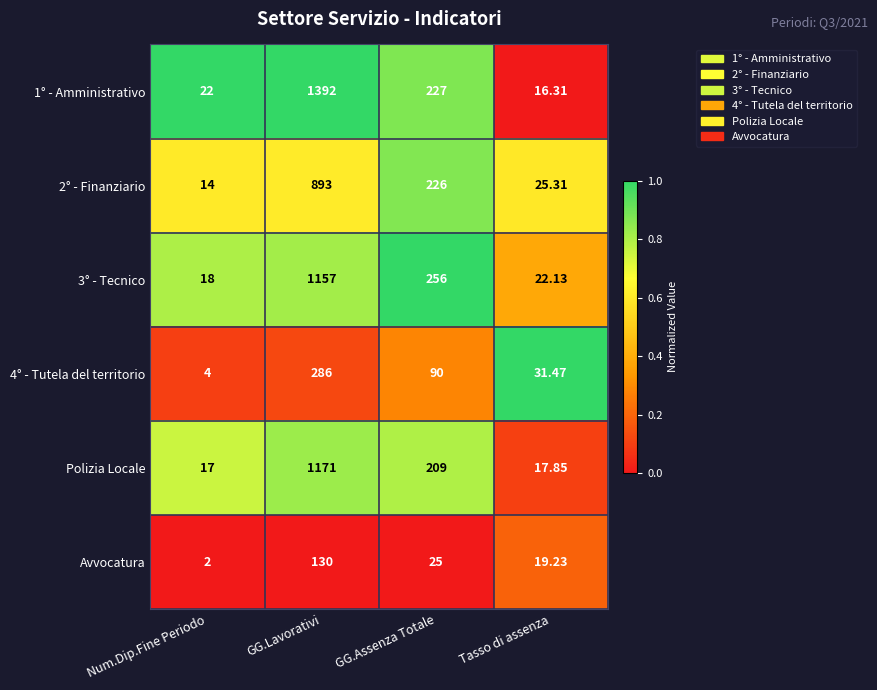

Where does the 2° - Finanziario series first go above 226?

GG.Lavorativi